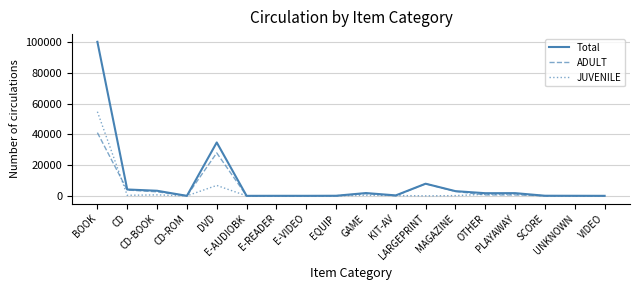

What is the greatest value displayed?

100156